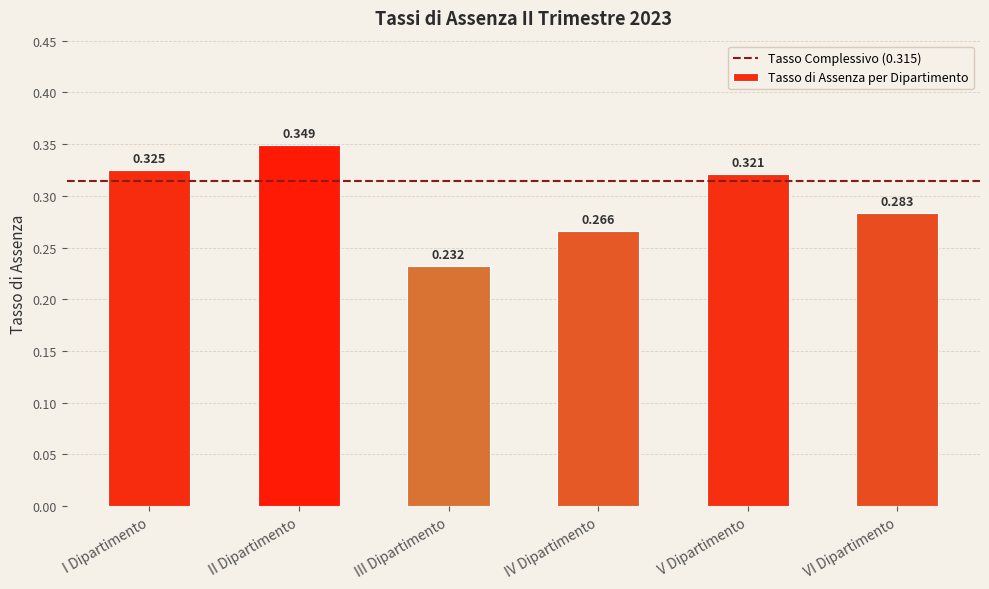

Which category has the lowest value across all series?

III Dipartimento